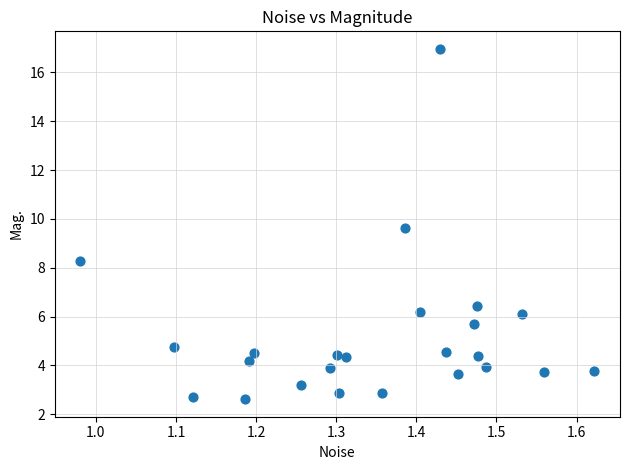

What is the range of Y values (max minus min)?

14.3